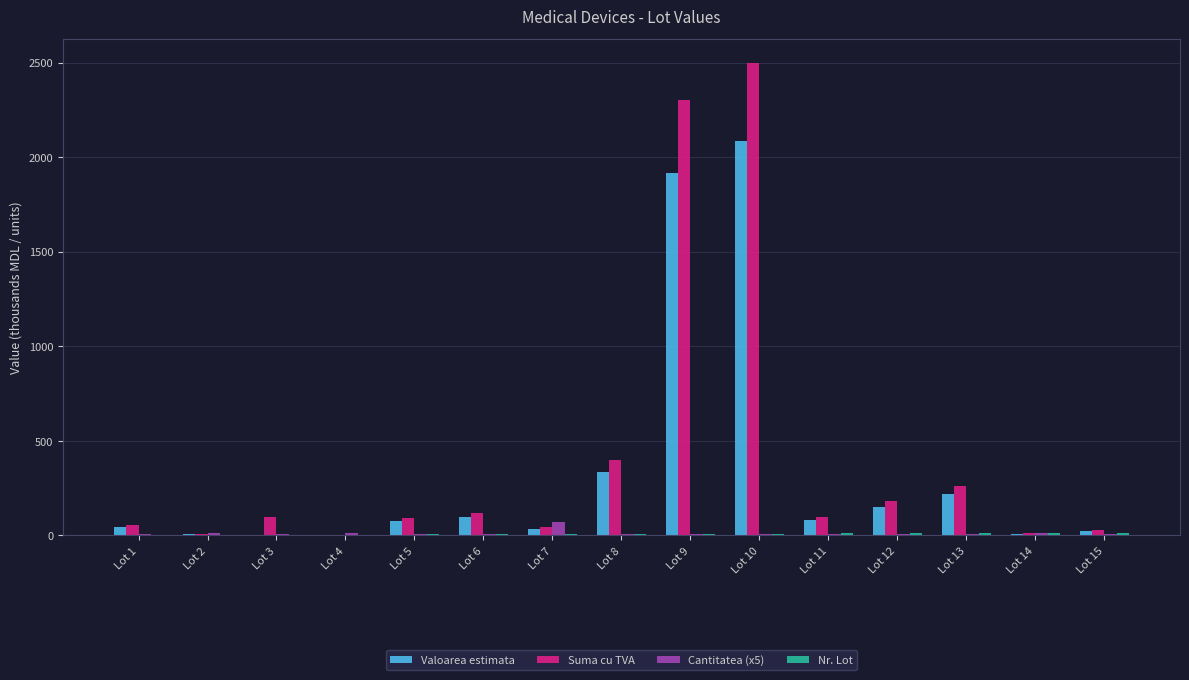

How many distinct data groups are displayed?

4